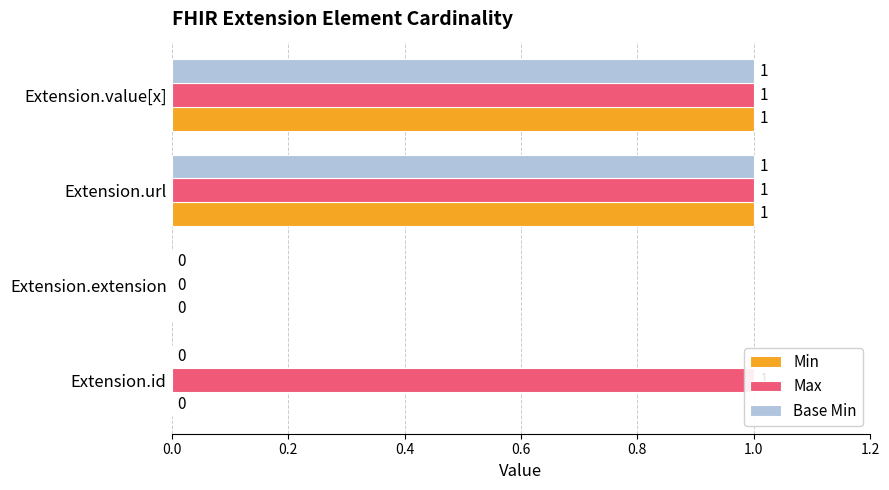

What is the maximum value shown in the chart?

1